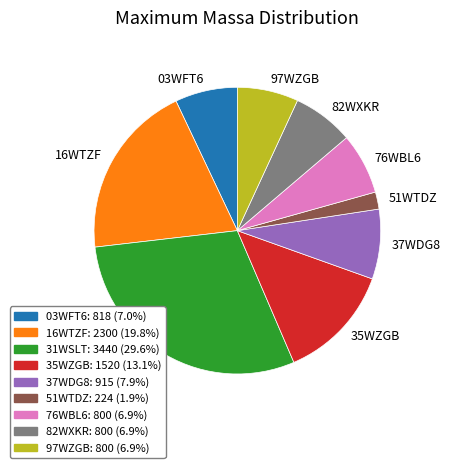

Does any single category account for the majority?

No